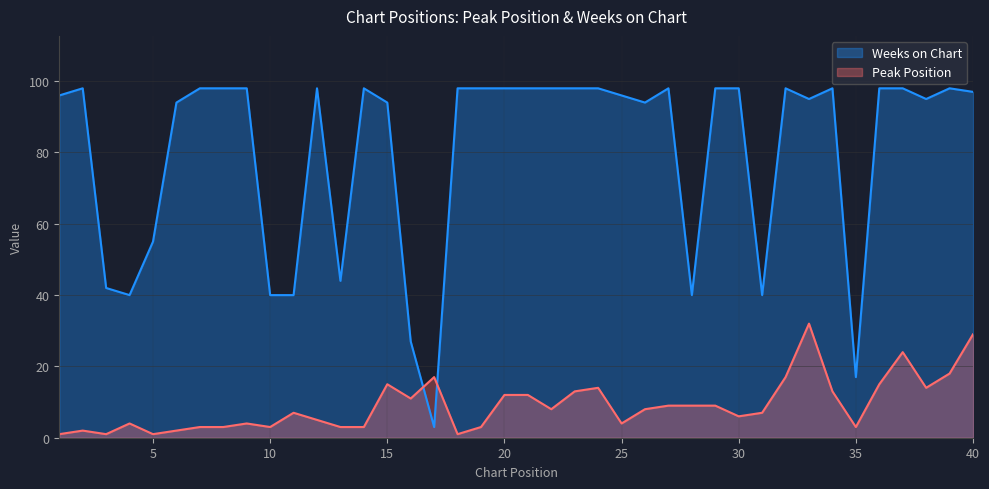

How many data points does each series have?

40